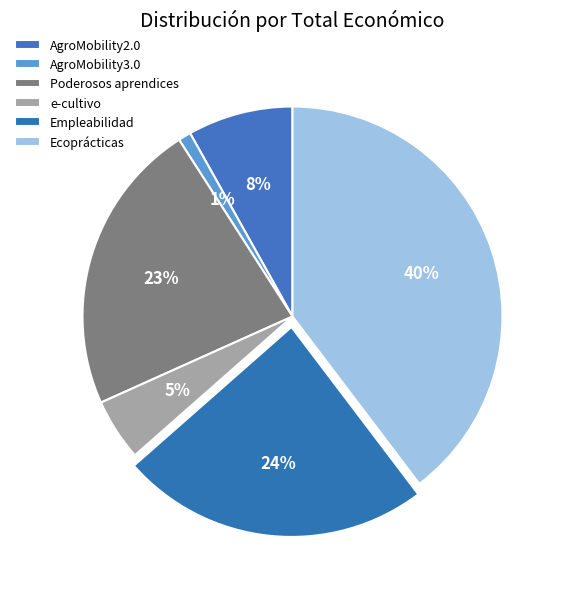

Count the number of slices in the pie.

6